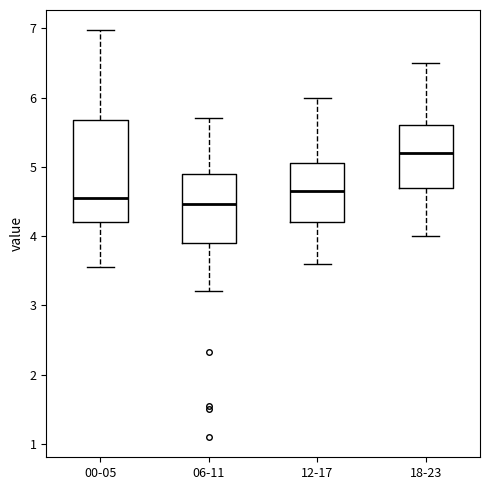

Which box is the tallest, from its lower edge to its upper edge?

00-05